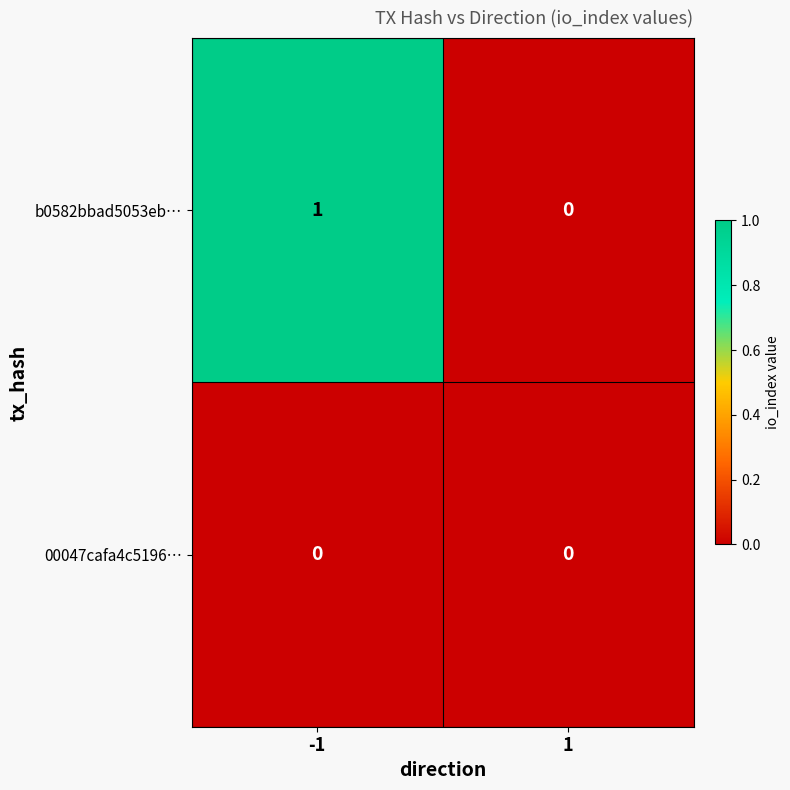

The value of 00047cafa4c5196… at -1 is 0. True or false?

True